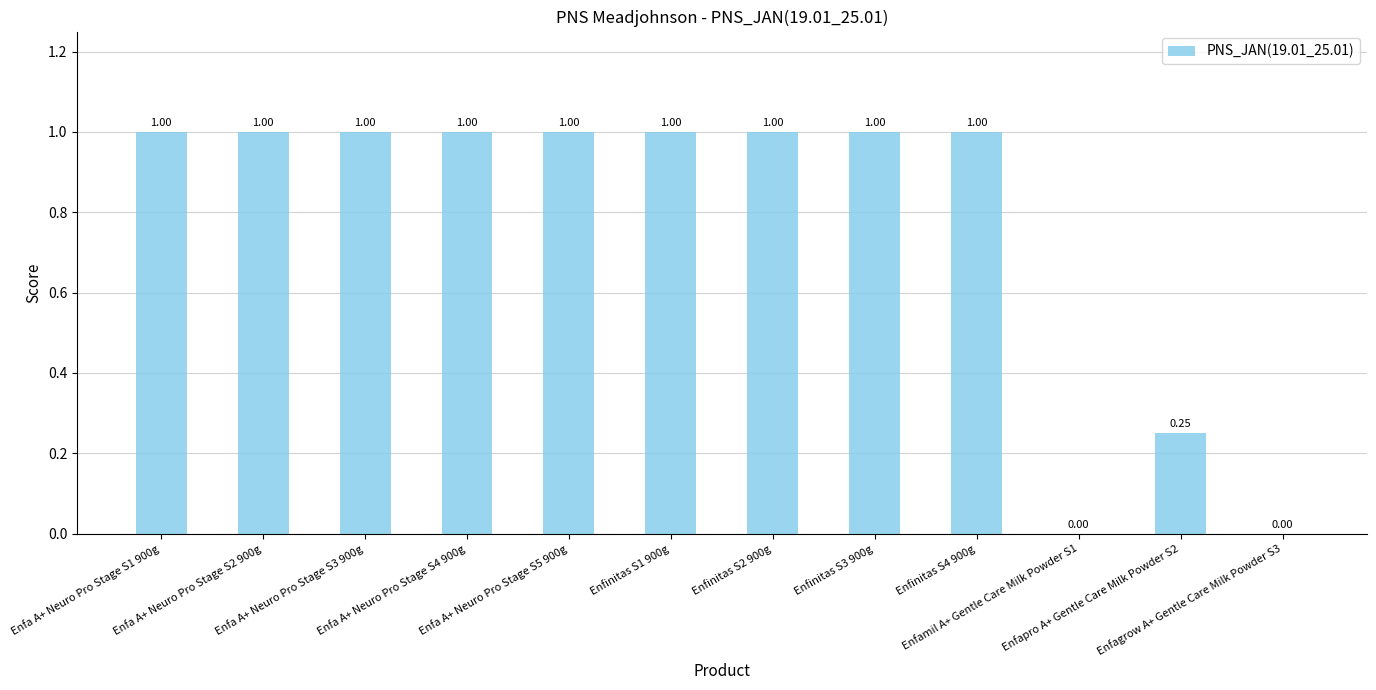

What is the difference between the maximum and second lowest values?

1.0